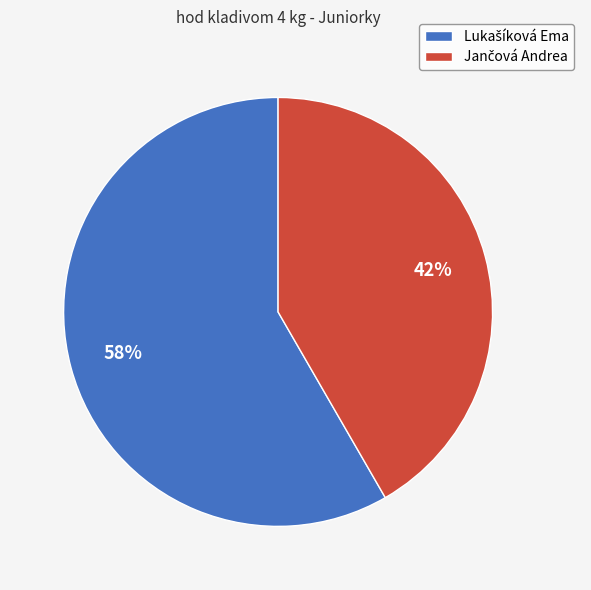

Is there any slice that represents more than half of the pie?

Yes